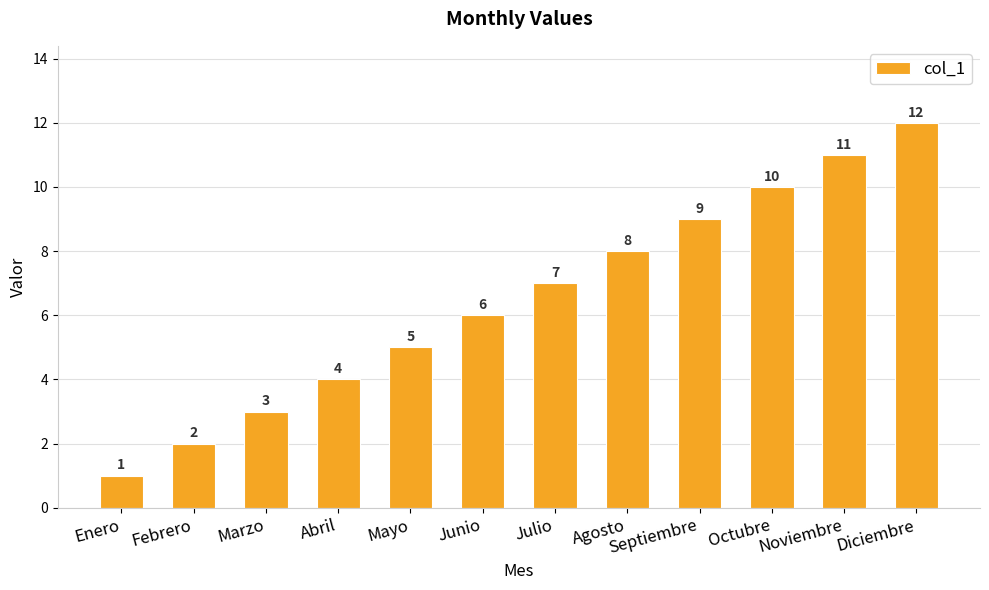

True or false: the data shows 3 at Marzo.

True